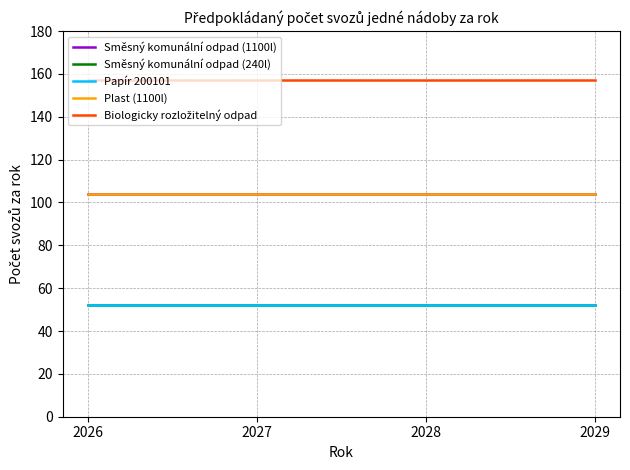

At how many categories does at least one series exceed 142?

4